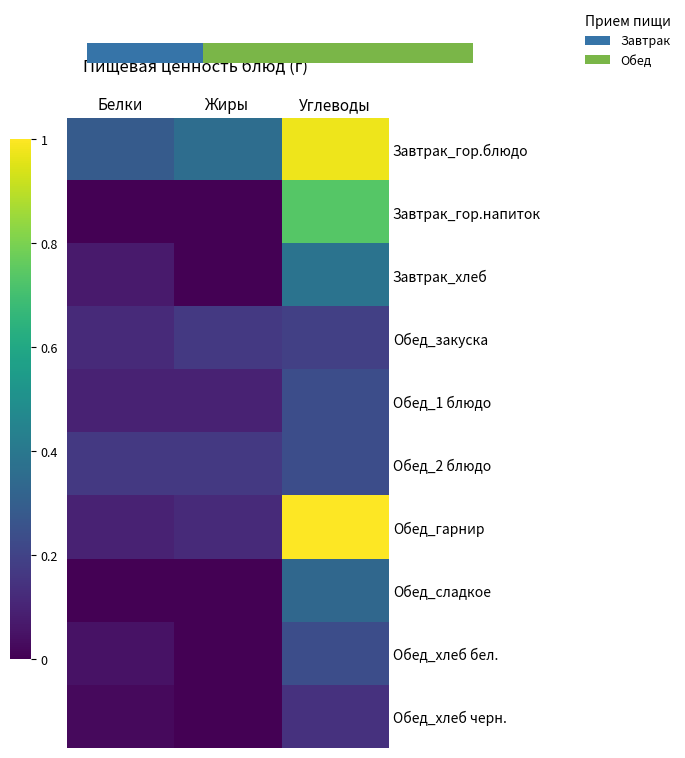

What is the maximum value shown in the chart?

1.0